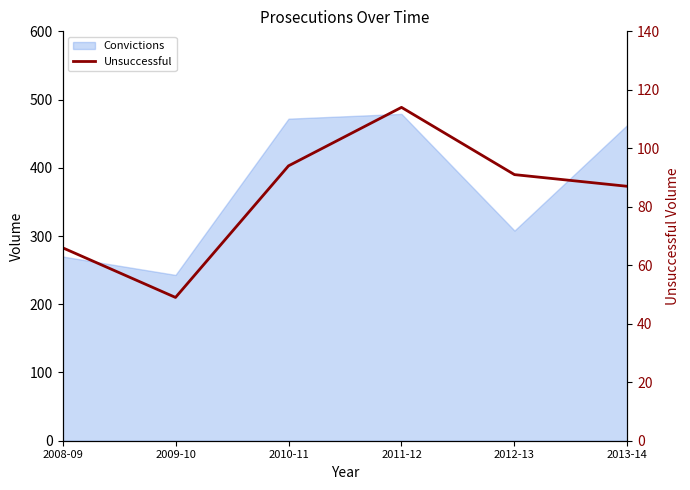

How many interior local peaks (higher than both neighbors) does the data have?

1